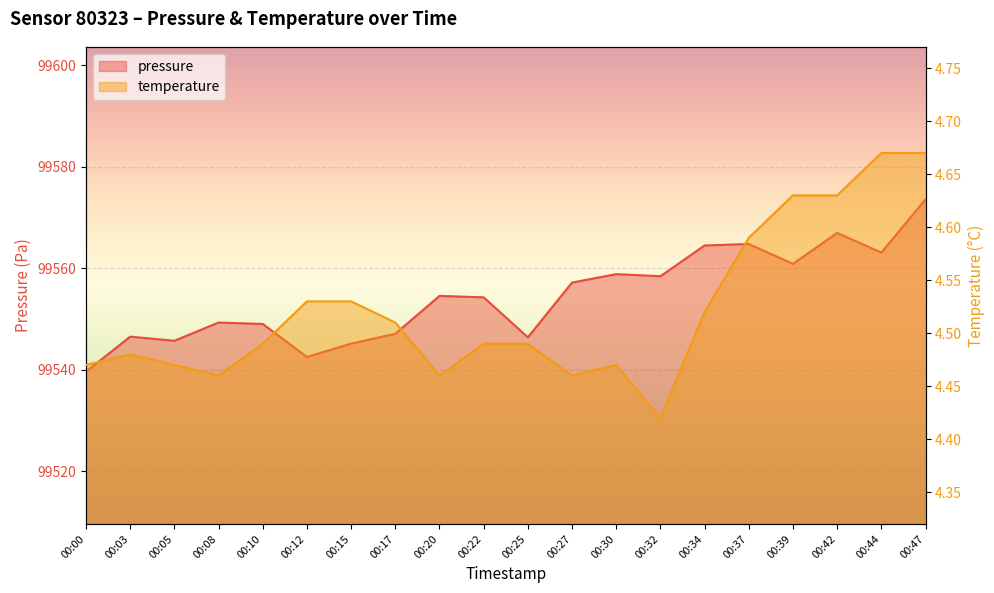

Reading right to left, list all the values displayed in this chart.

pressure: 00:47=99573.6	00:44=99563.1	00:42=99567.0	00:39=99560.9	00:37=99564.8	00:34=99564.5	00:32=99558.5	00:30=99558.9	00:27=99557.2	00:25=99546.4	00:22=99554.3	00:20=99554.6	00:17=99547.1	00:15=99545.2	00:12=99542.6	00:10=99549.1	00:08=99549.3	00:05=99545.8	00:03=99546.6	00:00=99539.7
temperature: 00:47=4.7	00:44=4.7	00:42=4.6	00:39=4.6	00:37=4.6	00:34=4.5	00:32=4.4	00:30=4.5	00:27=4.5	00:25=4.5	00:22=4.5	00:20=4.5	00:17=4.5	00:15=4.5	00:12=4.5	00:10=4.5	00:08=4.5	00:05=4.5	00:03=4.5	00:00=4.5